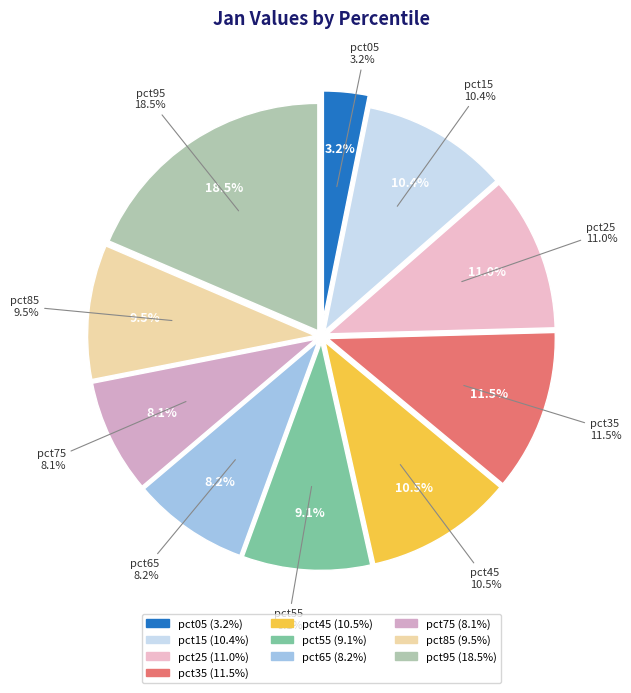

Does any single category account for the majority?

No